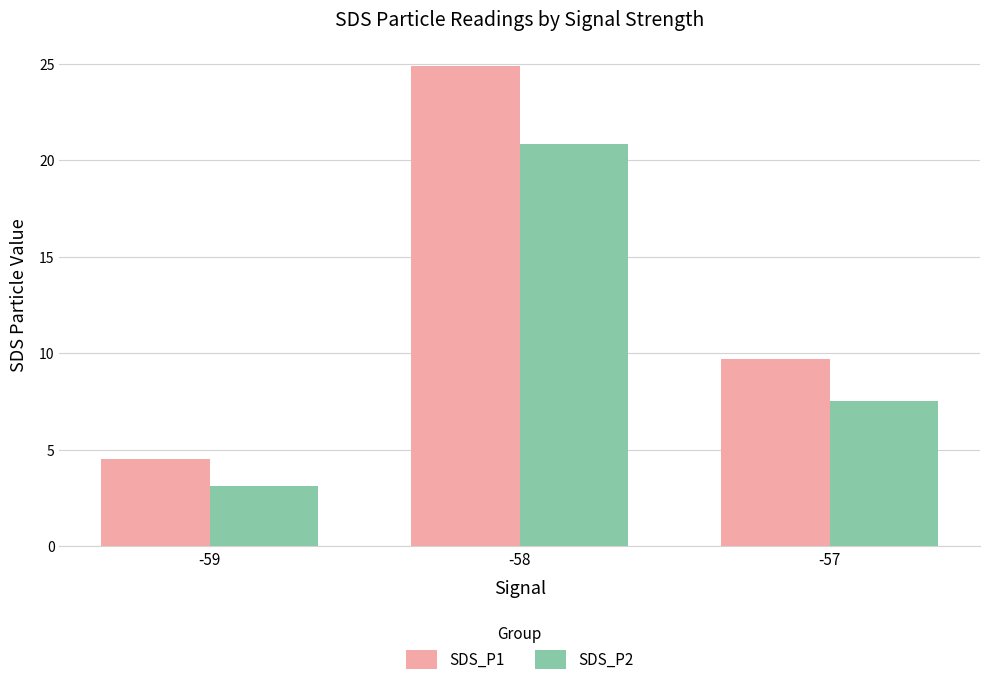

What is the average value of the SDS_P2 series?

10.5